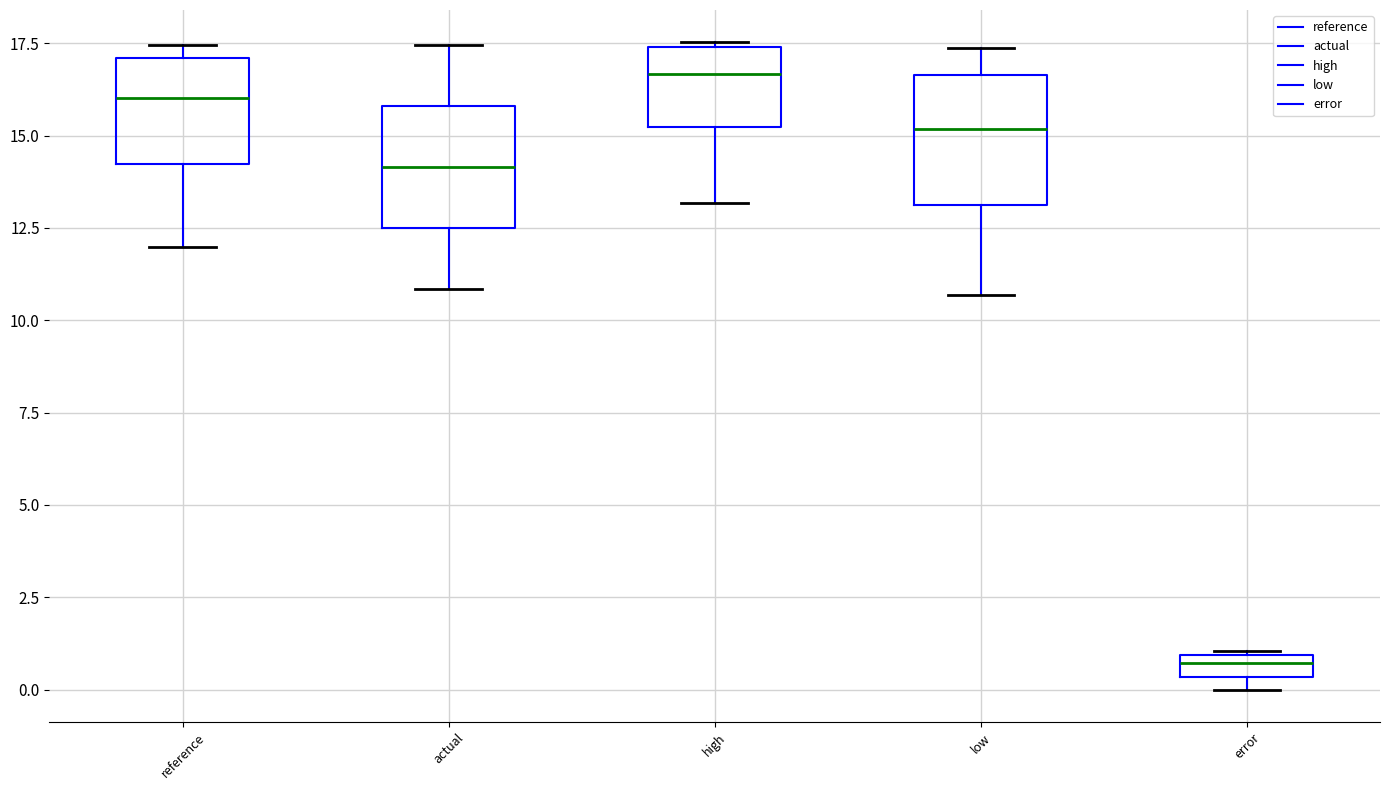

Which box has the highest median line?

high